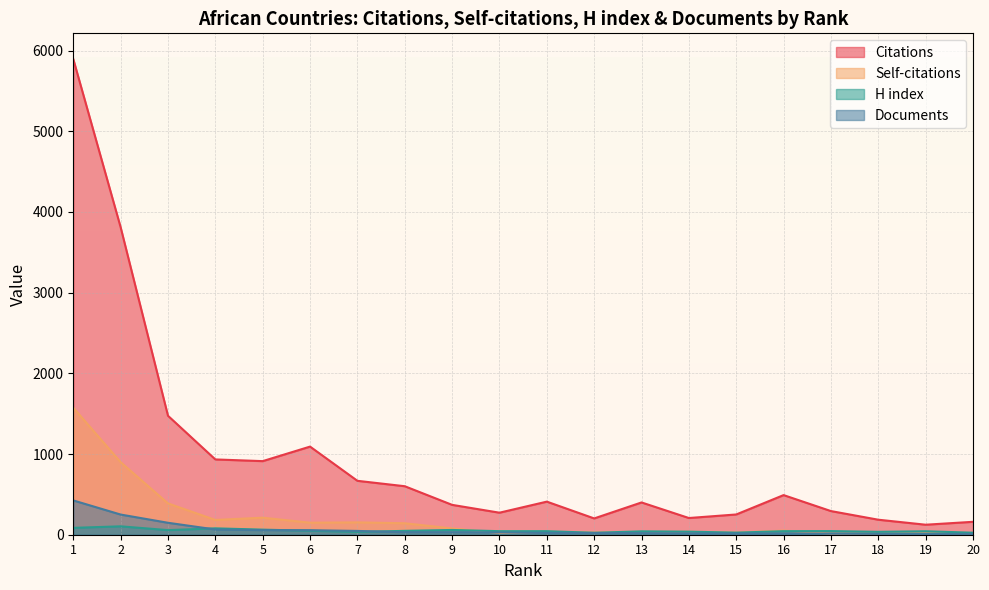

How many data points in Documents are less than 28?

10